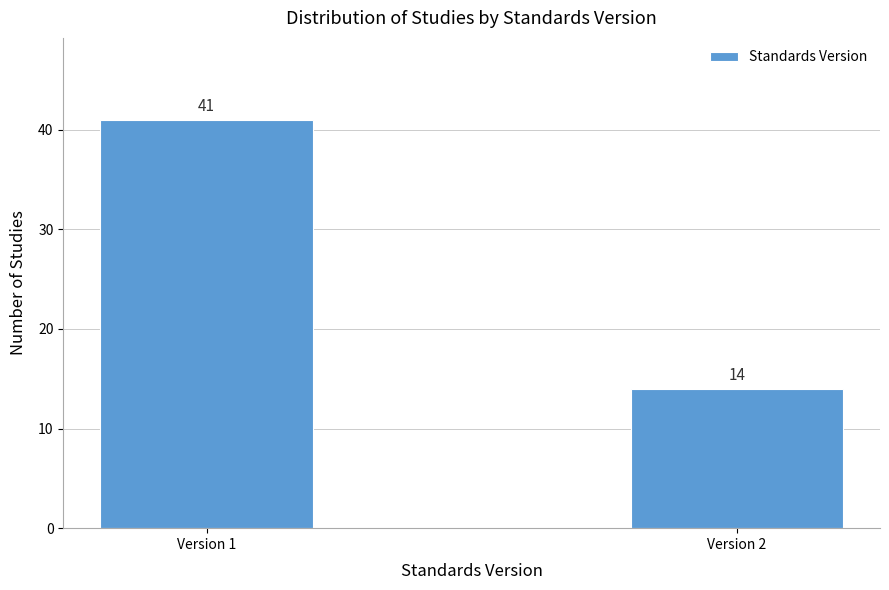

Reading right to left, what are all the values shown in this chart?

14	41